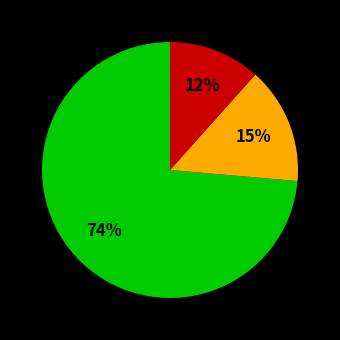

To the nearest percent, what is the average slice percentage?

33%